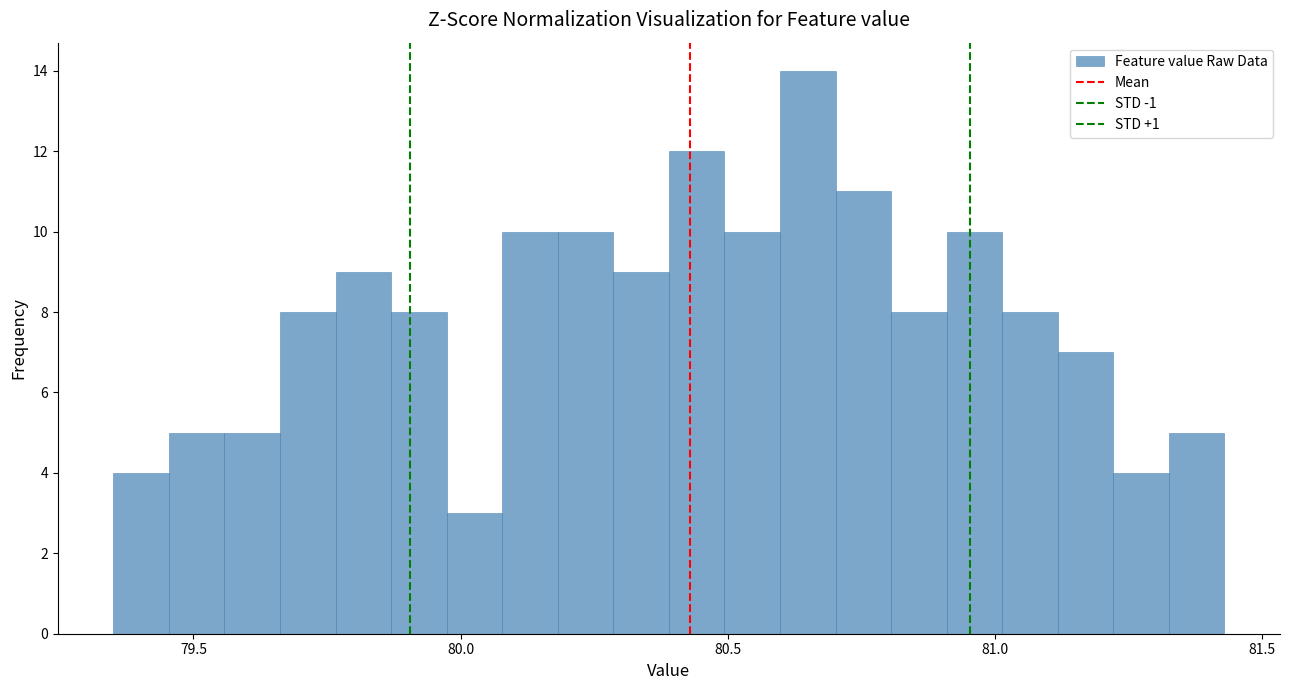

Read against the x-axis, roughly where is the centre of the tallest bar?

80.65